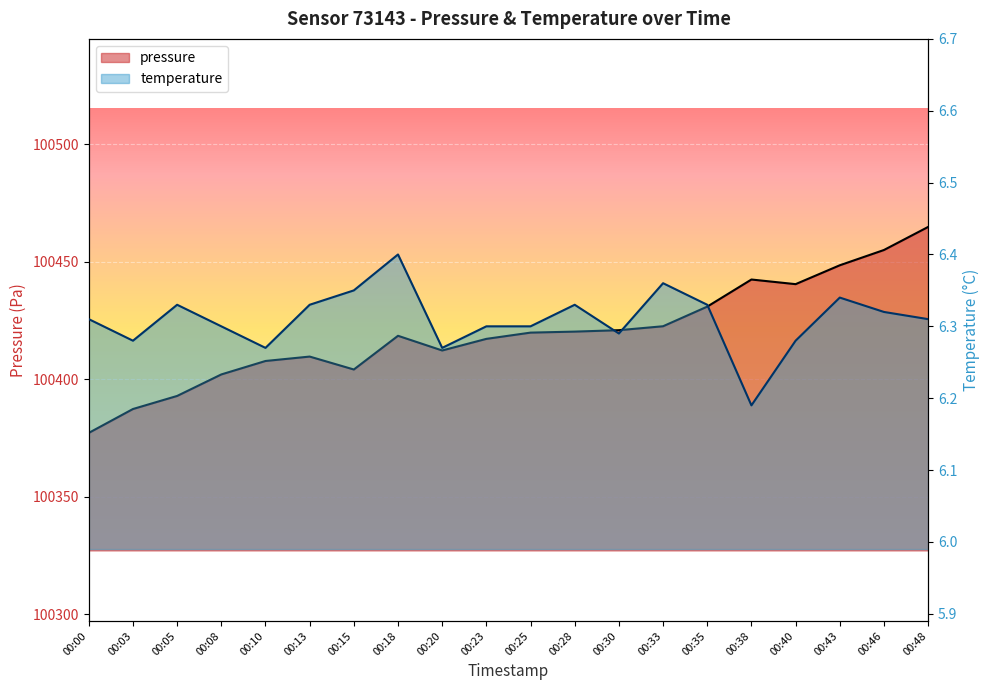

What is the sum of all pressure values?

2008395.4